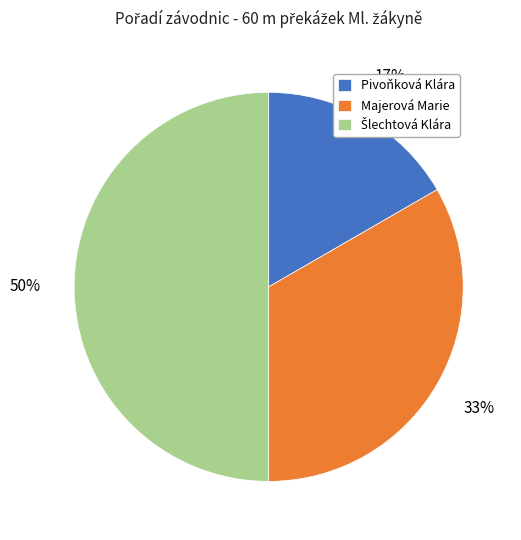

The Majerová Marie slice represents 33% of the pie. True or false?

True